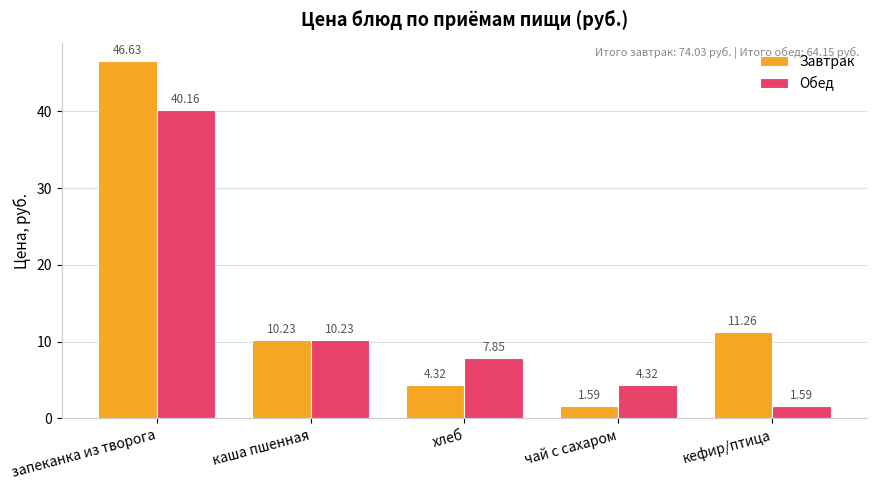

Which series changed the most between хлеб and чай с сахаром?

Обед